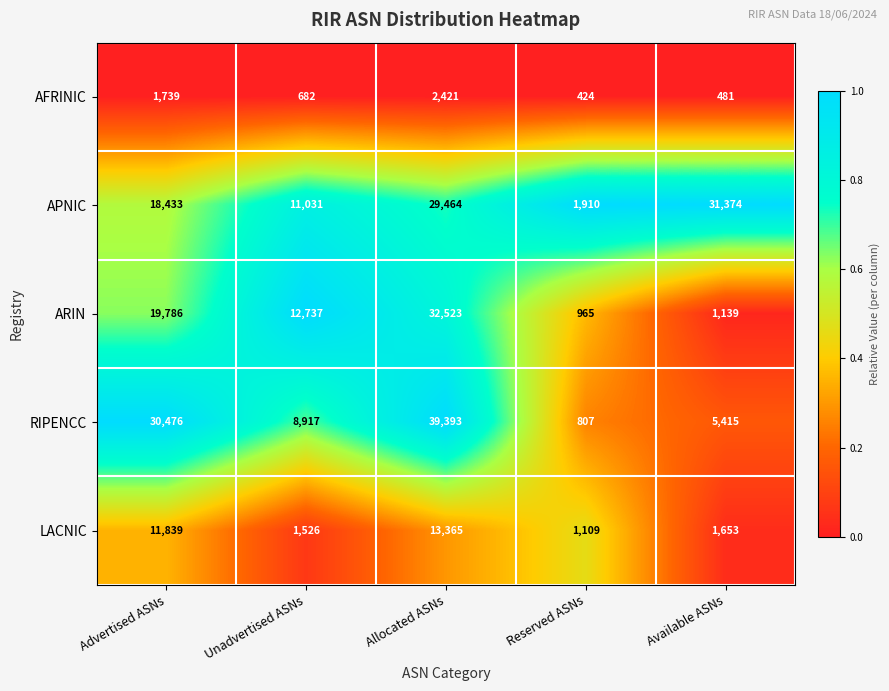

List the labels in order of RIPENCC value, largest first.

Allocated ASNs, Advertised ASNs, Unadvertised ASNs, Available ASNs, Reserved ASNs